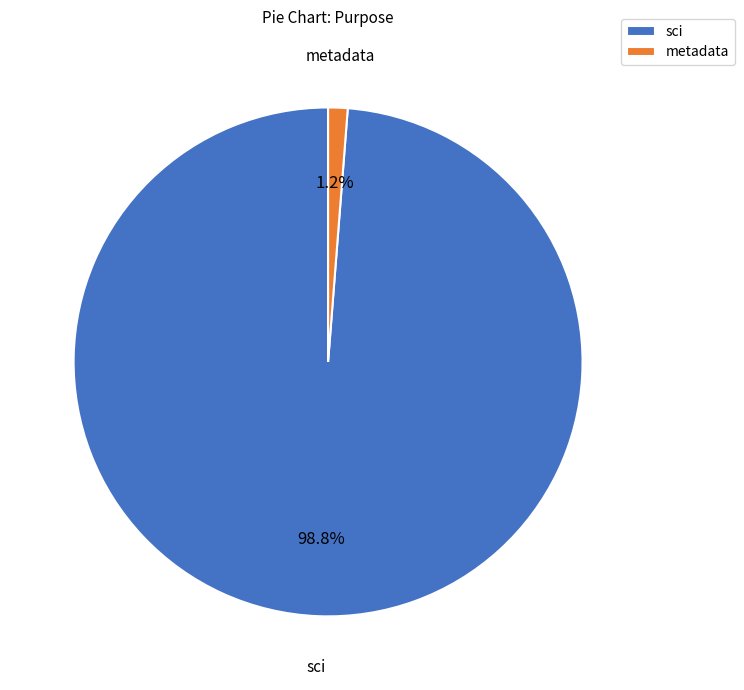

Rank the categories by value from highest to lowest.

sci, metadata